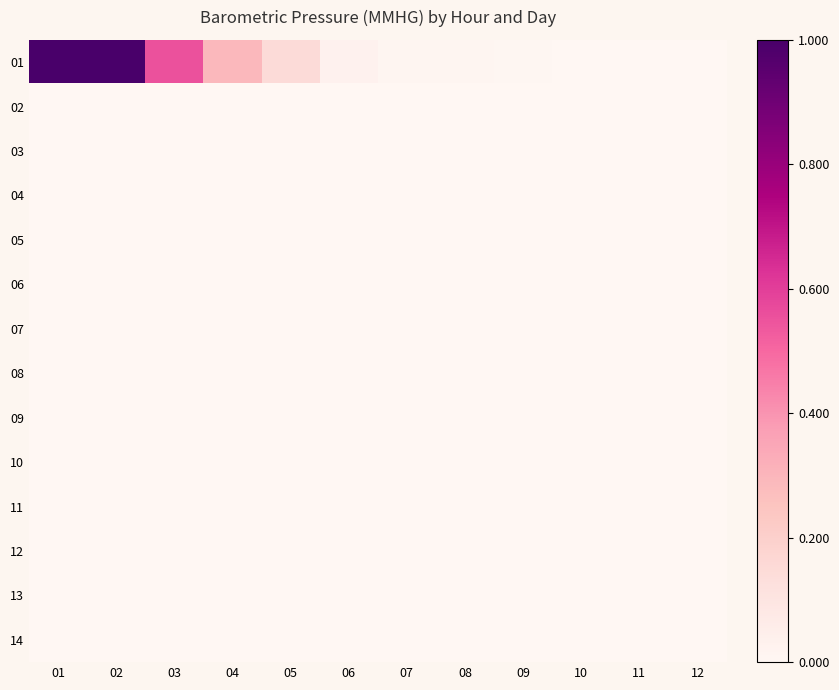

Count the number of categories in the chart.

12